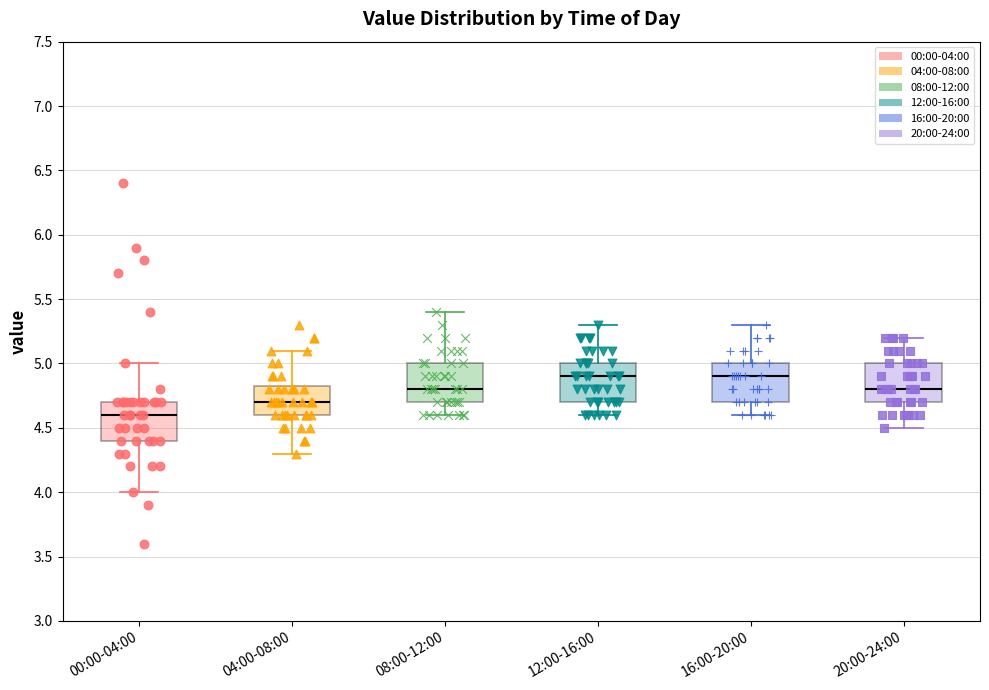

Reading left to right, read every box against the y-axis: the position of its median line, the range the box covers, and the ends of its whiskers. The values are not printed on the chart, so give them approximately, as read against the axis.

00:00-04:00: median 4.60, box 4.40 to 4.70, whiskers 4.00 to 5.00
04:00-08:00: median 4.70, box 4.60 to 4.85, whiskers 4.30 to 5.10
08:00-12:00: median 4.80, box 4.70 to 5.00, whiskers 4.60 to 5.40
12:00-16:00: median 4.90, box 4.70 to 5.00, whiskers 4.60 to 5.30
16:00-20:00: median 4.90, box 4.70 to 5.00, whiskers 4.60 to 5.30
20:00-24:00: median 4.80, box 4.70 to 5.00, whiskers 4.50 to 5.20